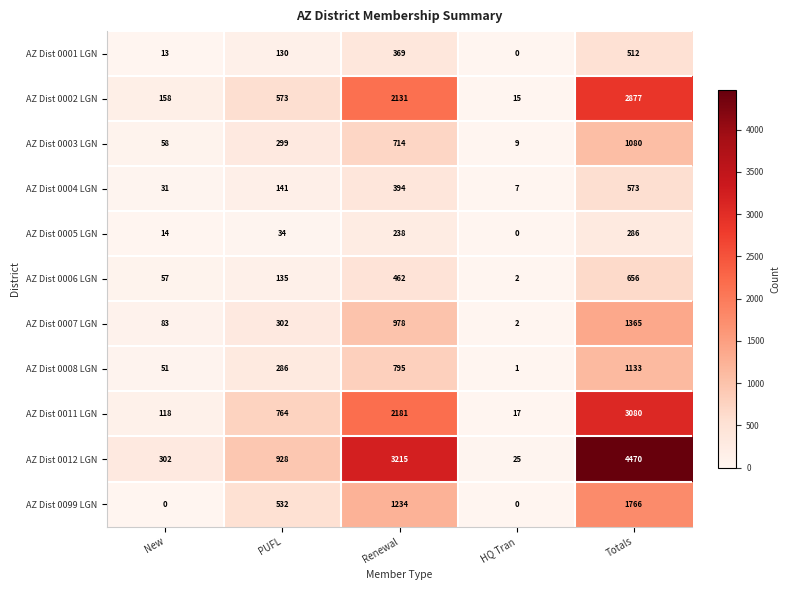

How many data points in AZ Dist 0099 LGN are less than 532?

2